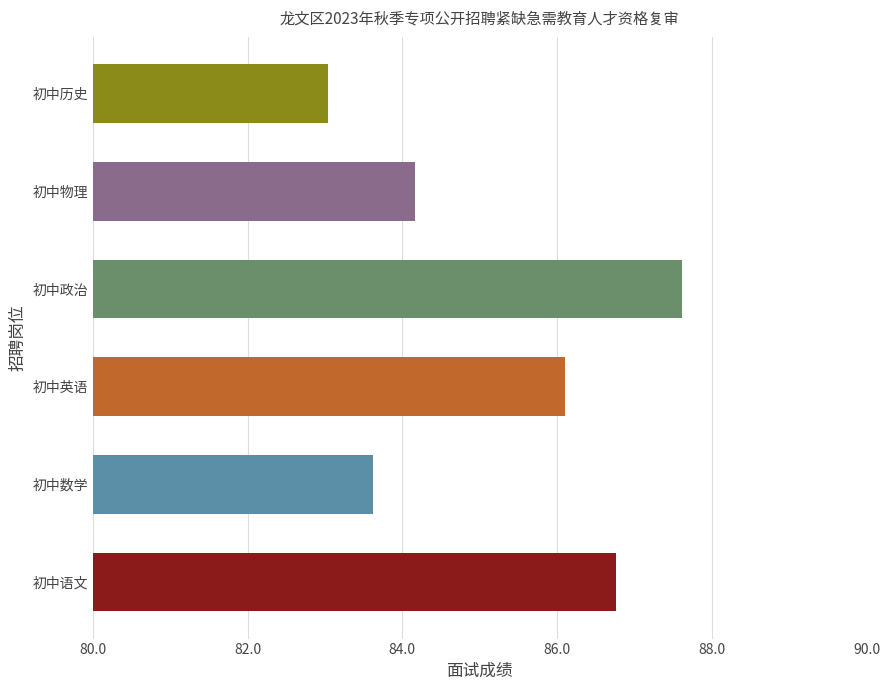

What is the minimum value shown in the chart?

83.0